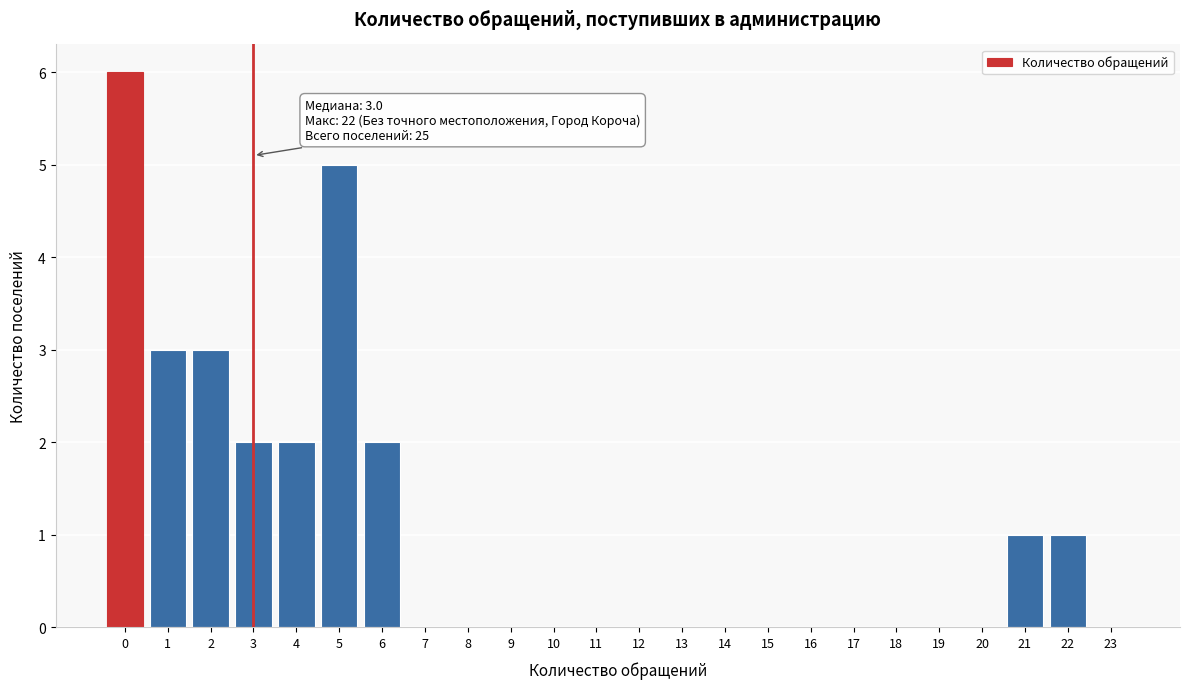

Reading right to left, extract all data points from this chart.

23=0	22=1	21=1	20=0	19=0	18=0	17=0	16=0	15=0	14=0	13=0	12=0	11=0	10=0	9=0	8=0	7=0	6=2	5=5	4=2	3=2	2=3	1=3	0=6